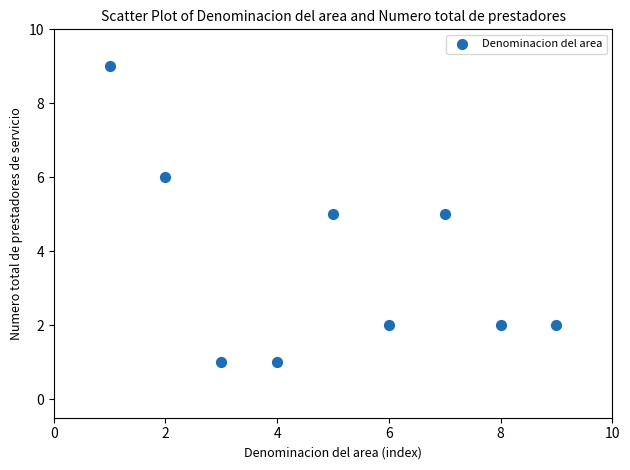

What is the range of Y values (max minus min)?

8